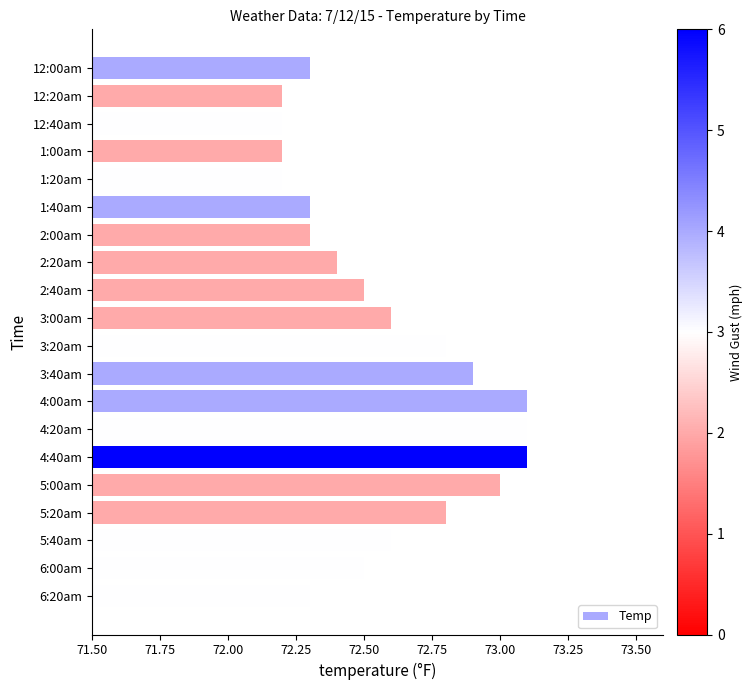

What is the smallest value displayed?

72.2